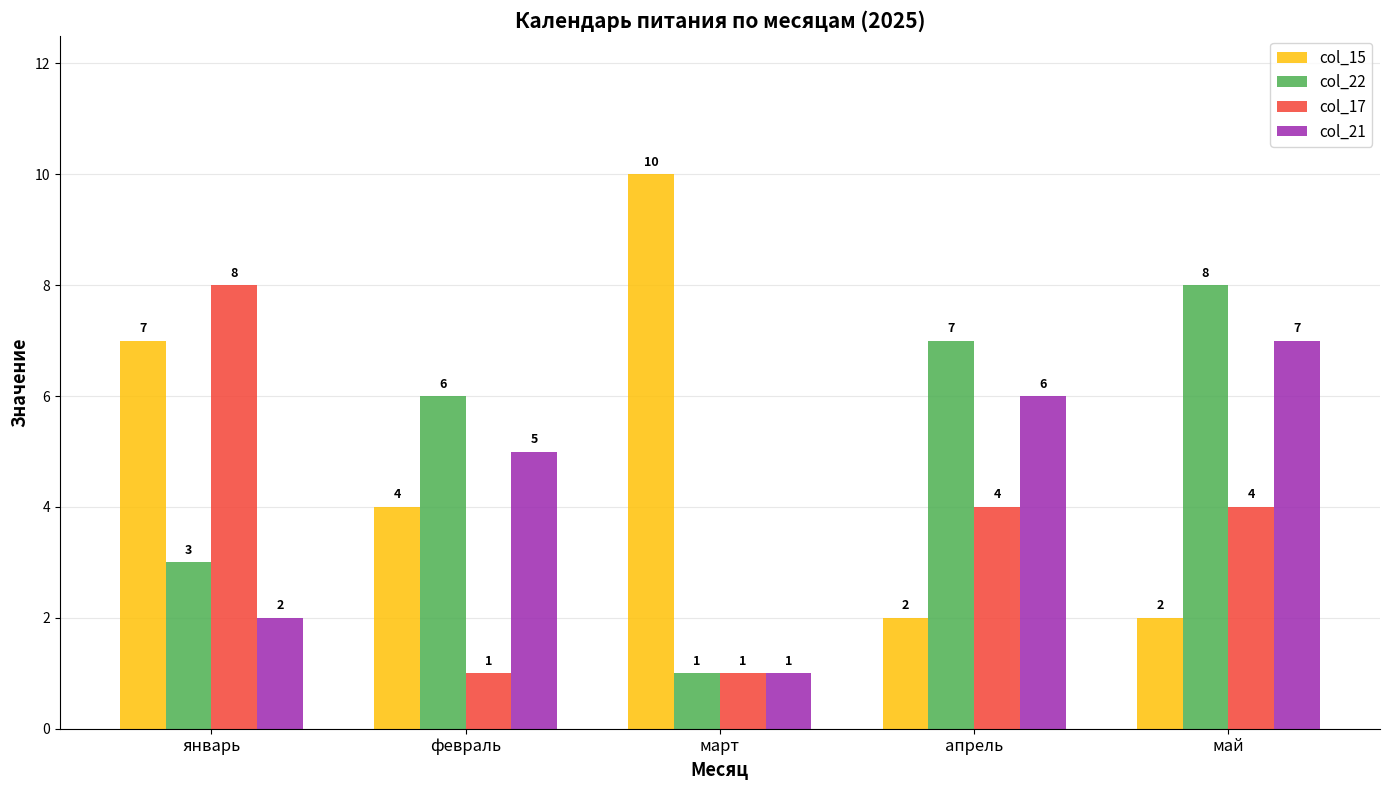

Which series has the widest spread of values?

col_15